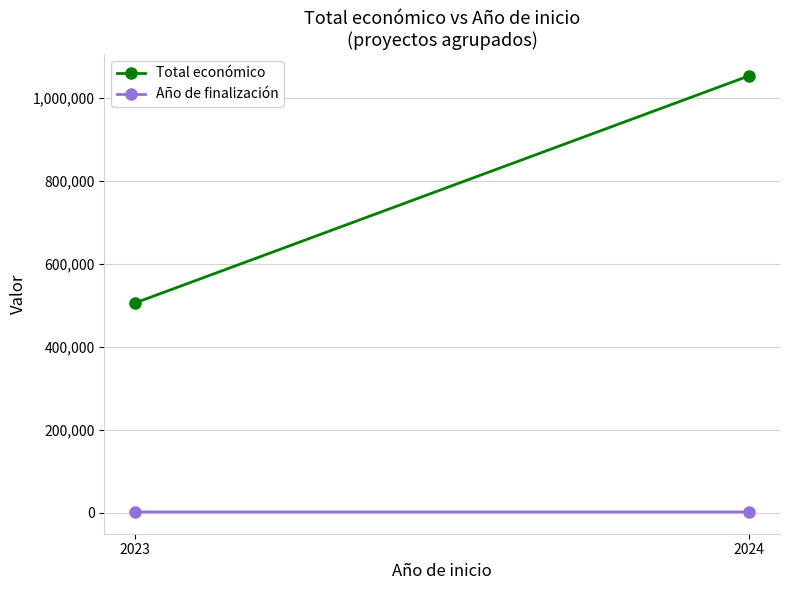

What is the value of the Total económico point at the 2nd from the left?

1053898